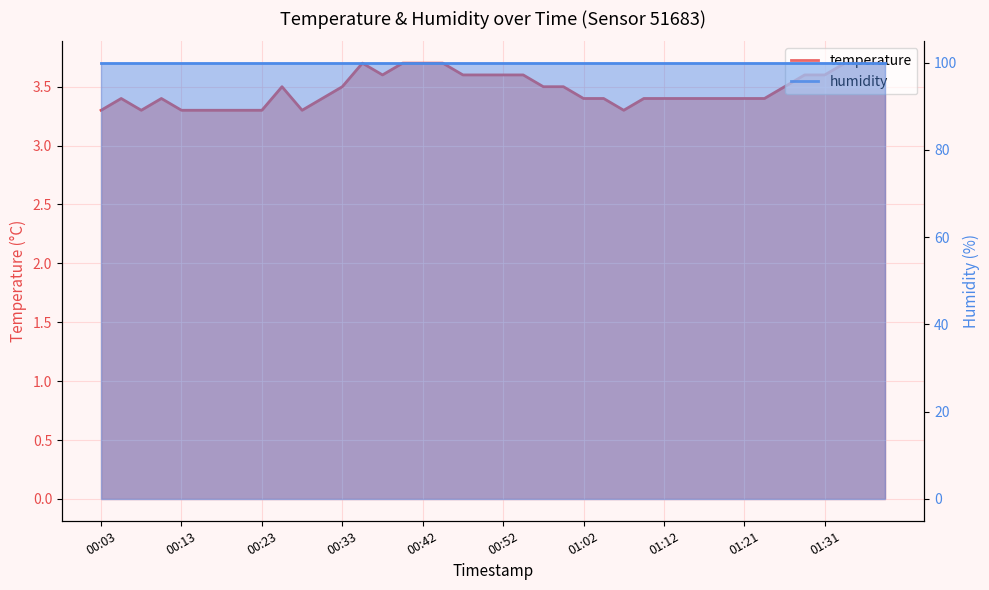

List the labels in order of value, smallest first.

00:03, 00:08, 00:13, 00:16, 00:18, 00:21, 00:23, 00:28, 01:07, 00:06, 00:11, 00:30, 01:02, 01:04, 01:09, 01:12, 01:14, 01:16, 01:19, 01:21, 01:24, 00:25, 00:33, 00:57, 00:59, 01:26, 00:38, 00:47, 00:50, 00:52, 00:55, 01:29, 01:31, 00:35, 00:40, 00:42, 00:45, 01:34, 01:36, 01:39